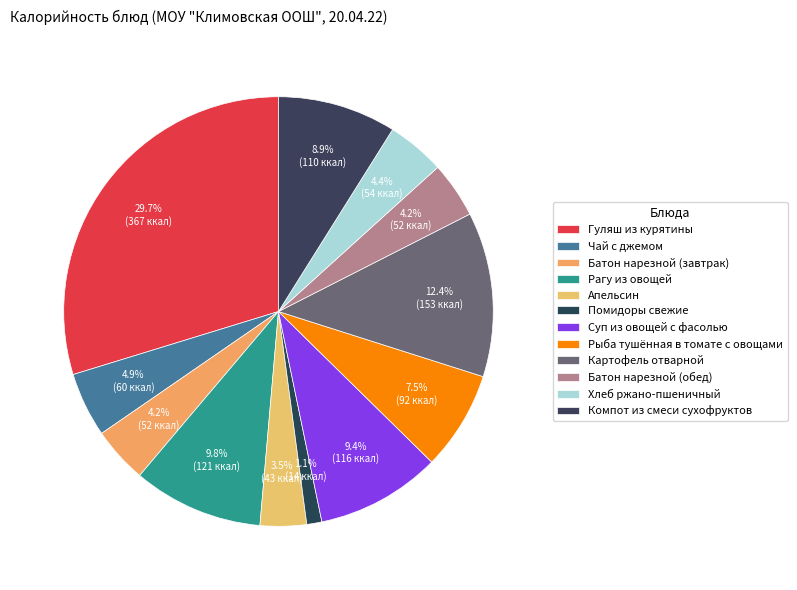

What portion of the pie excludes Апельсин?

96.5%